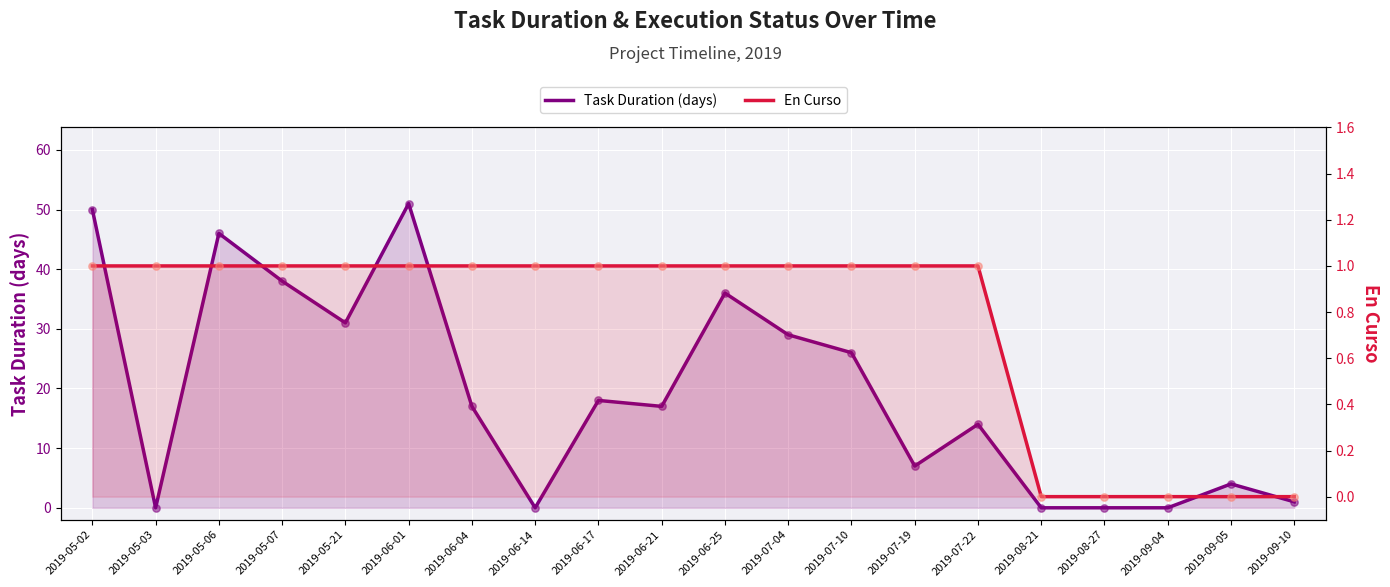

What are all the series names shown in the legend?

Task Duration (days), En Curso